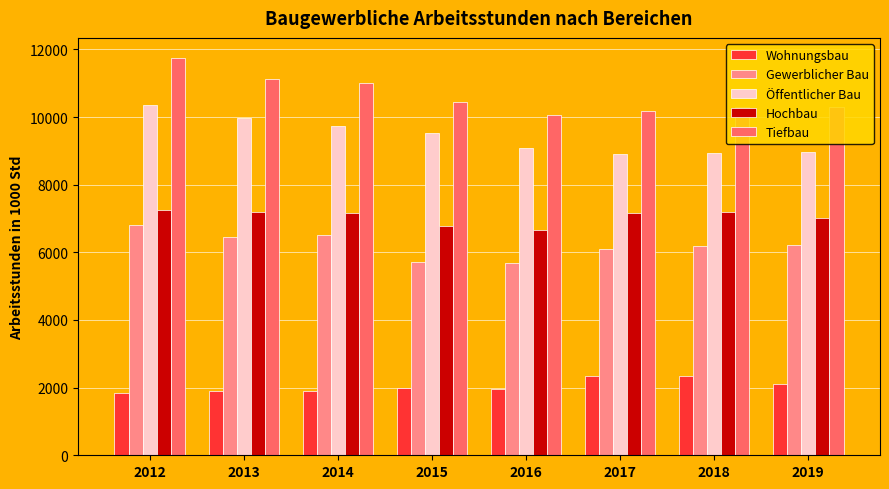

Which series has the largest total across all categories?

Tiefbau